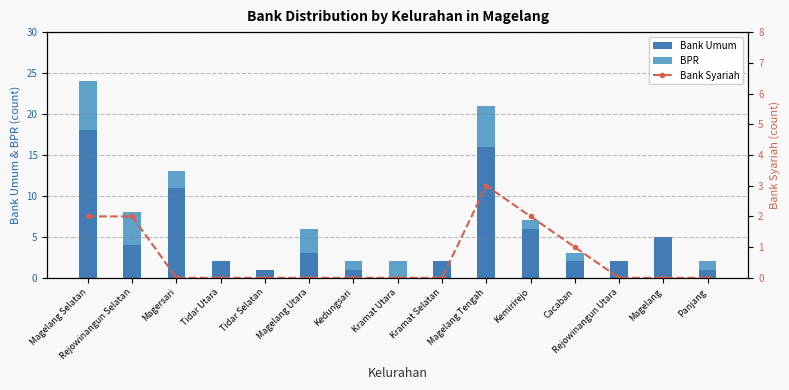

Count the number of categories in the chart.

15